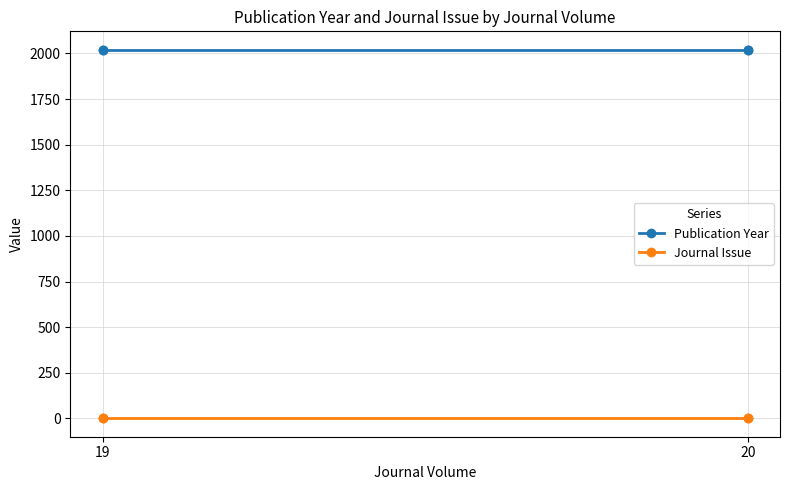

What is the greatest value displayed?

2020